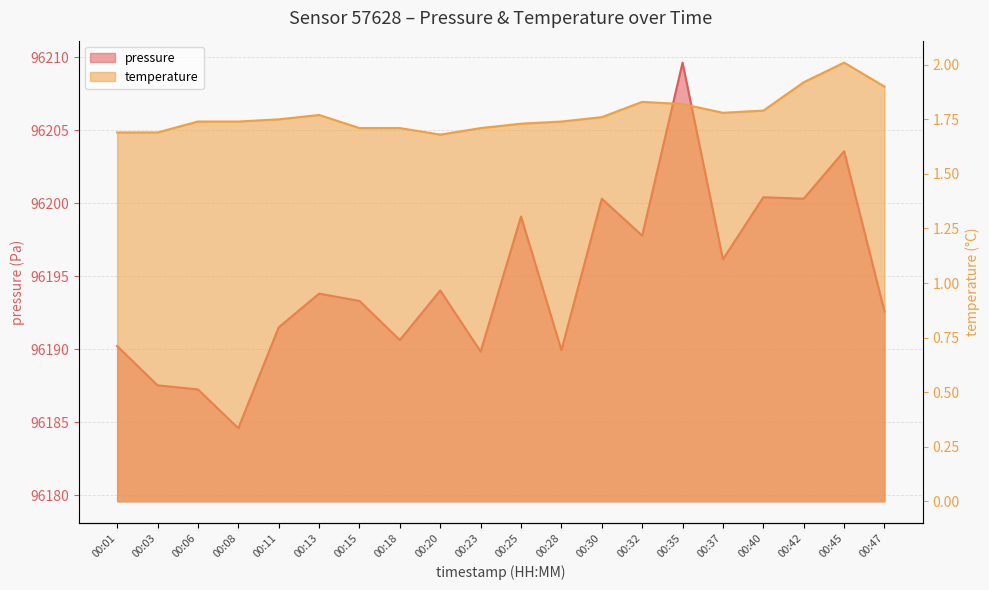

True or false: temperature has more than 2 interior local peaks.

True